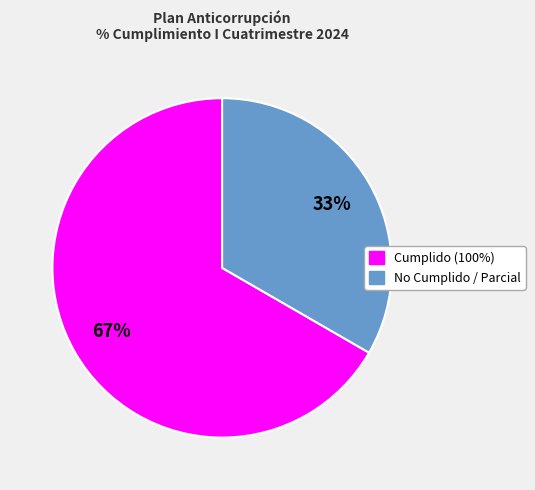

Rank the categories by value from lowest to highest.

No Cumplido / Parcial, Cumplido (100%)